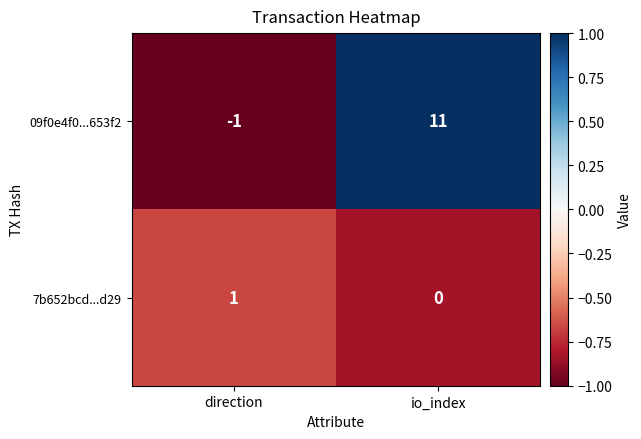

At which category is the sum across all series the highest?

io_index